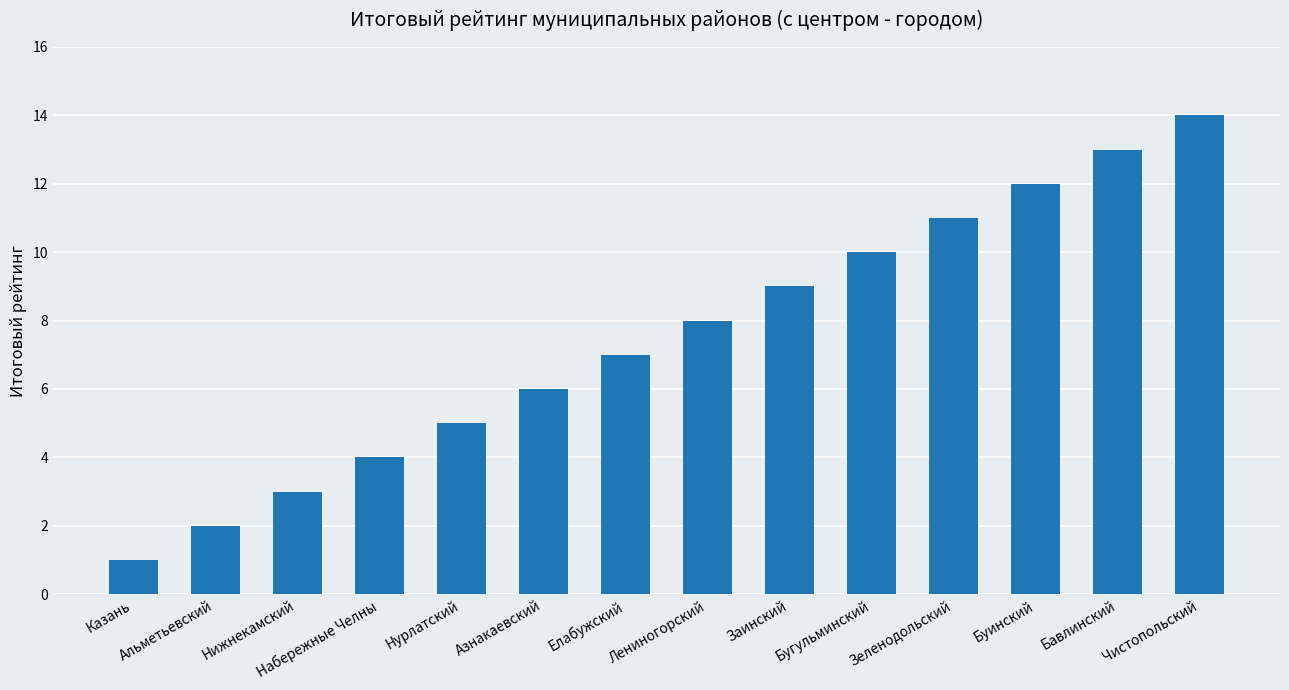

What is the difference between the maximum and minimum values?

13